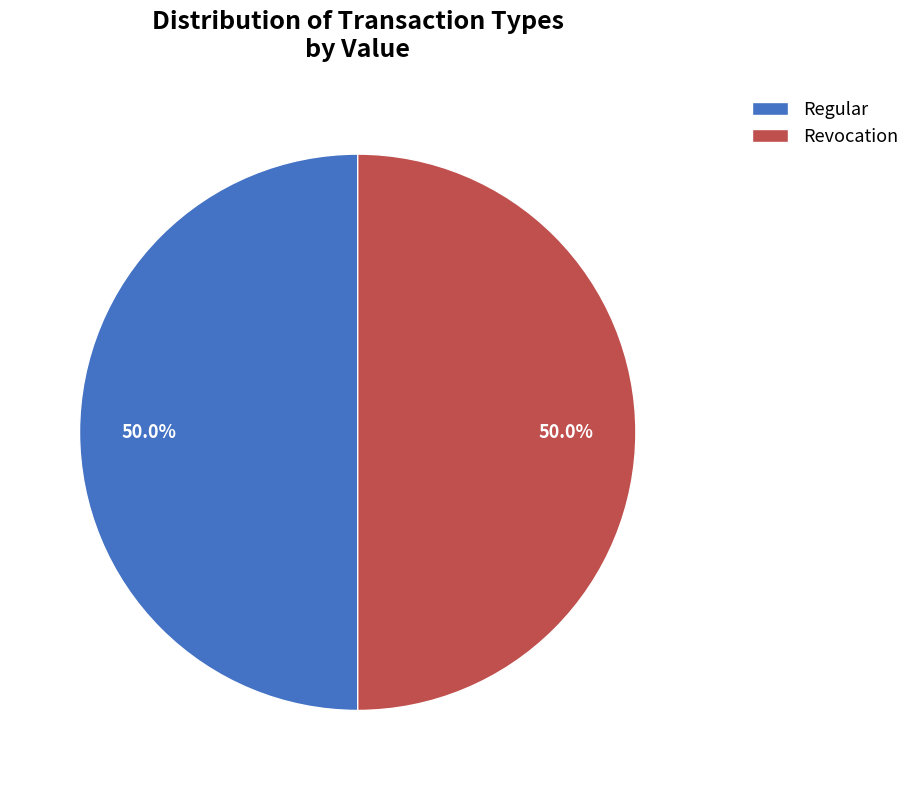

To the nearest percent, what is the difference between the largest and smallest slice percentages?

0%